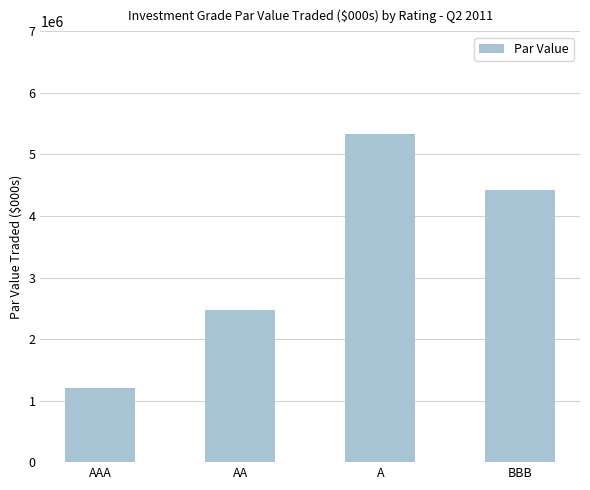

What is the difference between the maximum and minimum values?

4115864.6